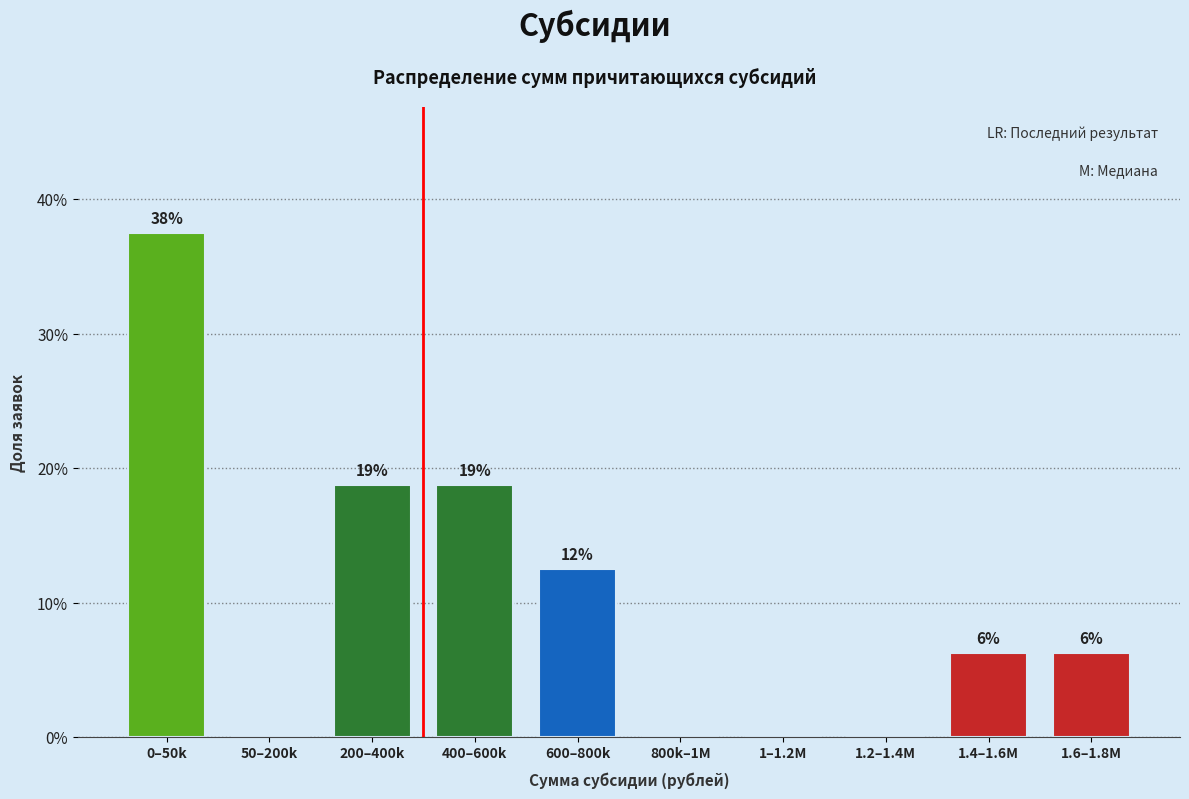

Are the bars horizontal?

No